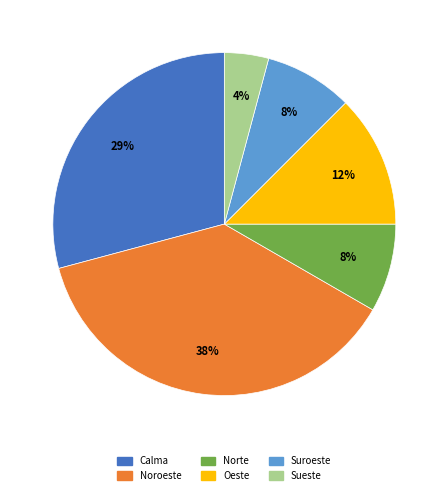

To the nearest percent, what percentage of the pie is Calma?

29%